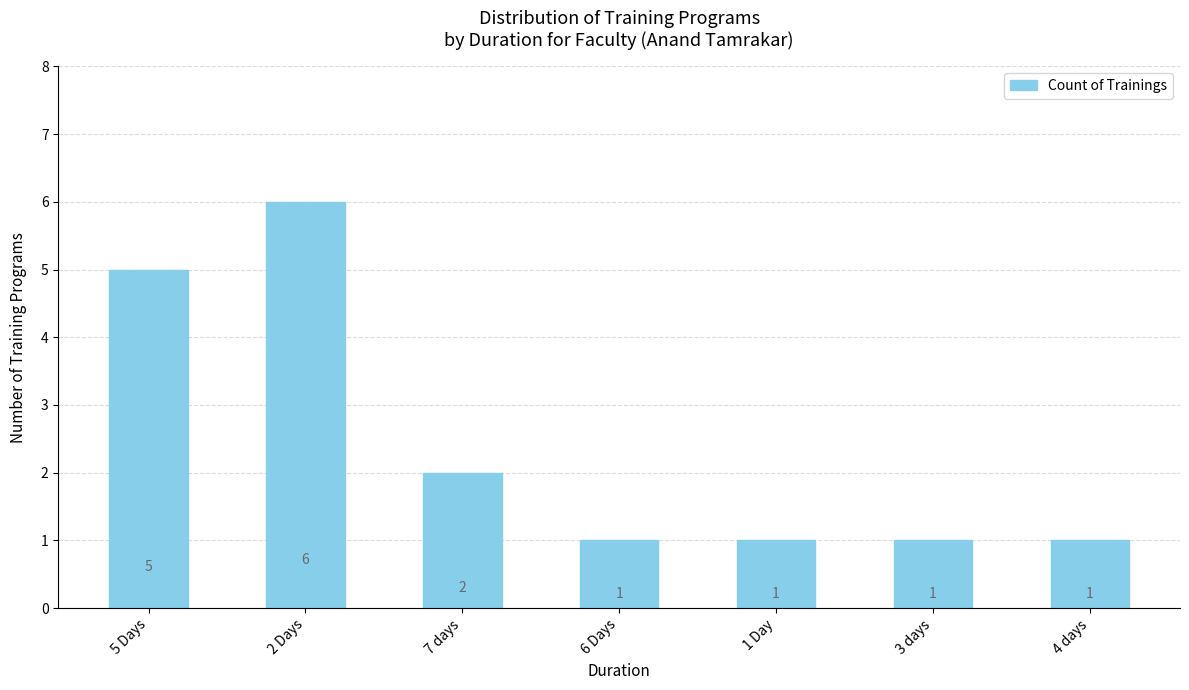

Reading left to right, extract all data points from this chart.

5	6	2	1	1	1	1